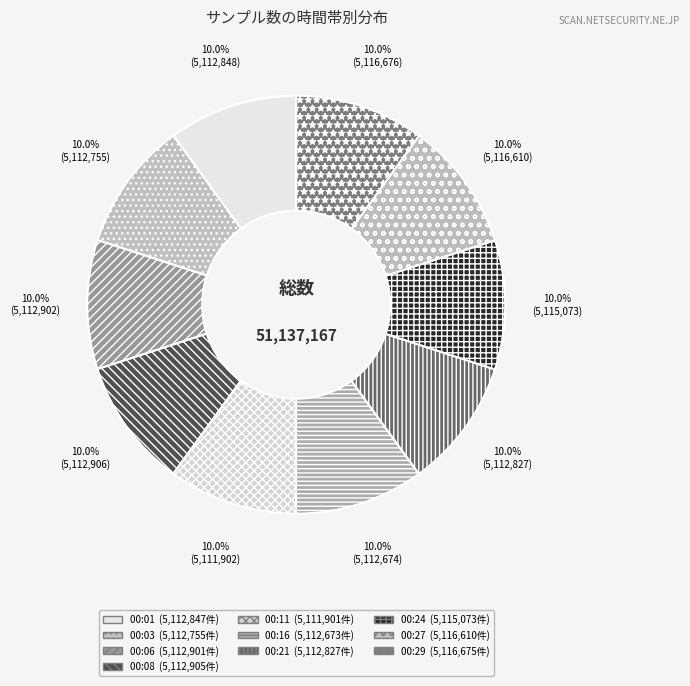

To the nearest percent, what portion does 00:01 represent?

10%